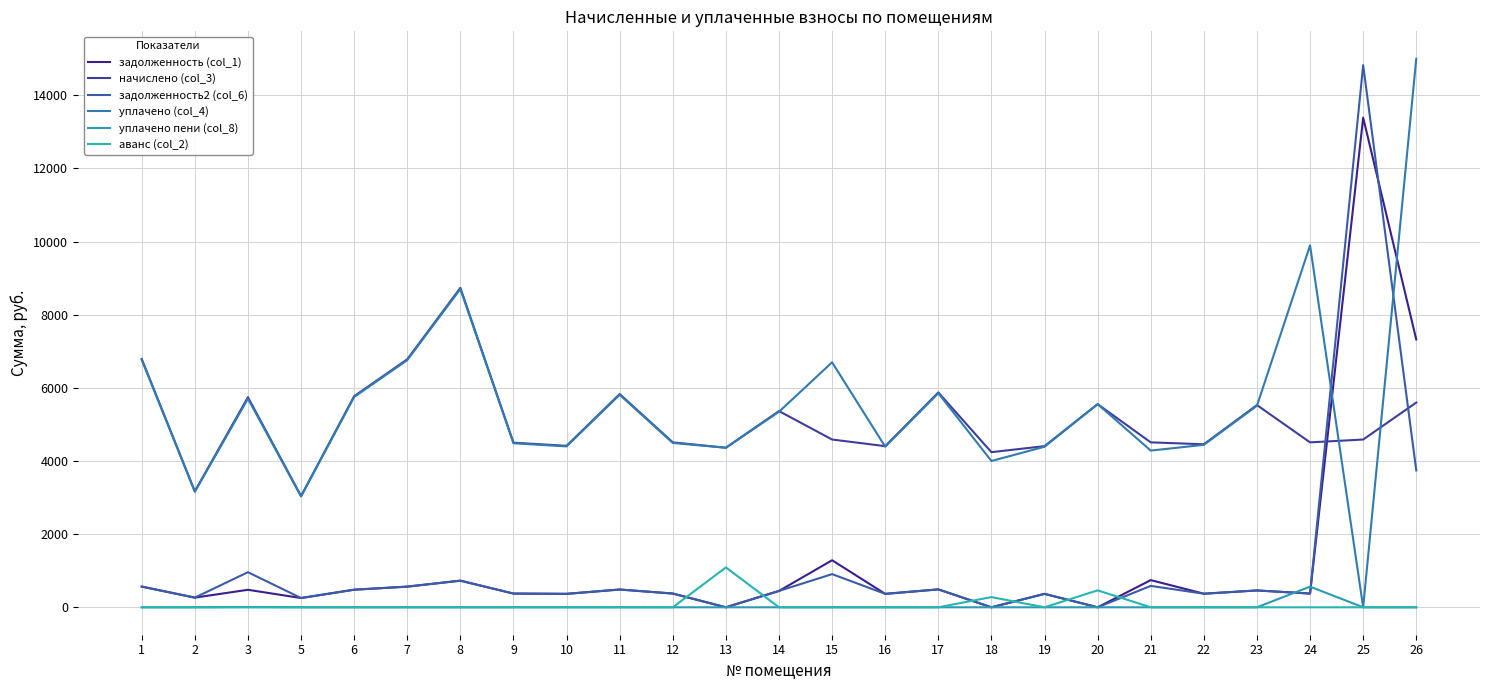

What is the value of the задолженность2 (col_6) point at the 5th from the left?

481.0